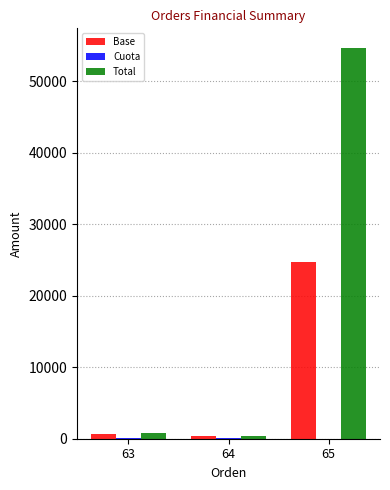

Which series has the largest total across all categories?

Total